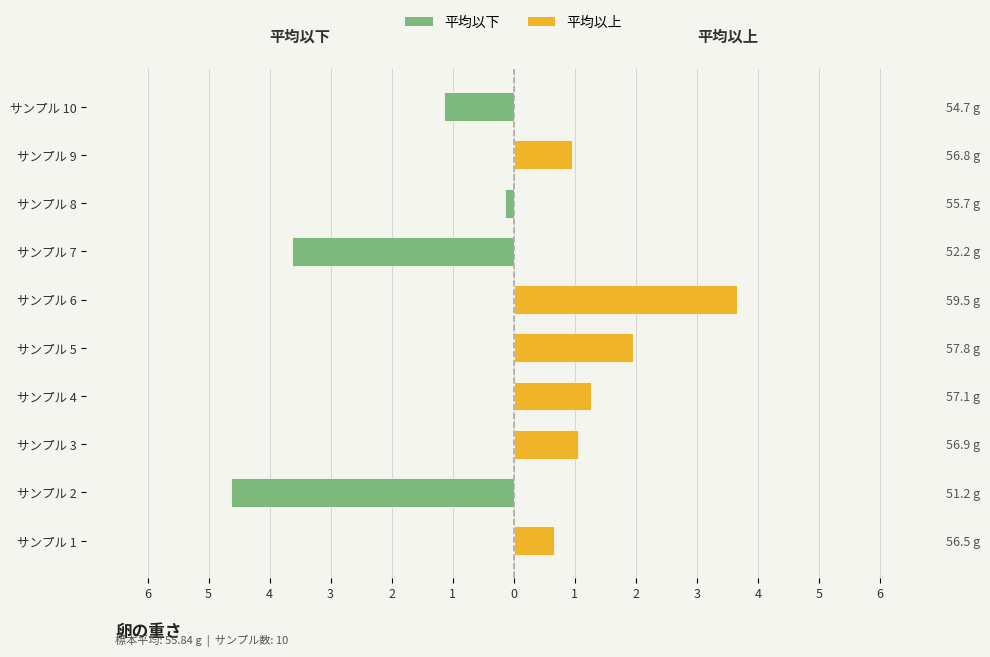

Between サンプル 3 and サンプル 8, which series saw the biggest shift?

平均以上